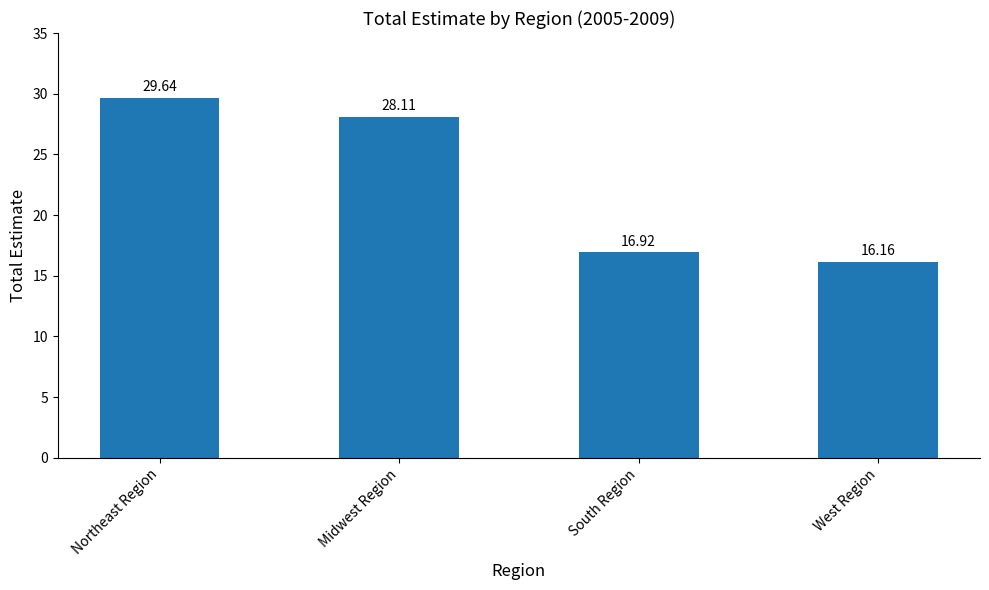

The chart shows a value of 26.5 at South Region. True or false?

False